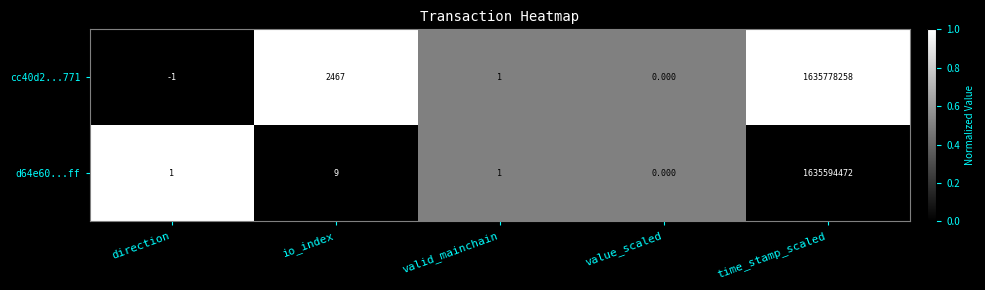

At which label is d64e60...ff closest to 817797236?

io_index